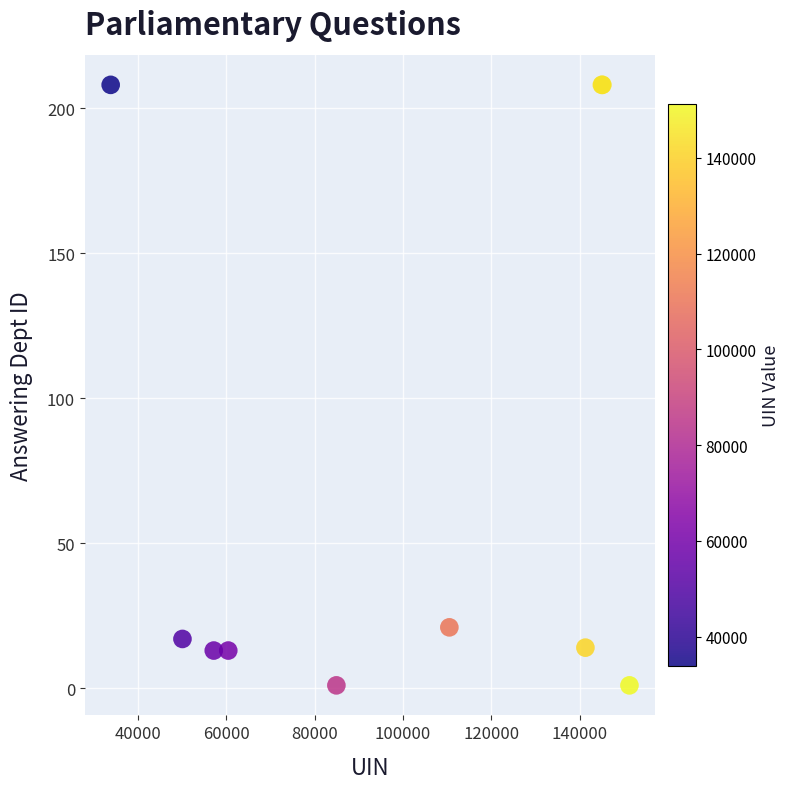

What Y value in the scatter plot is closest to 104?

21